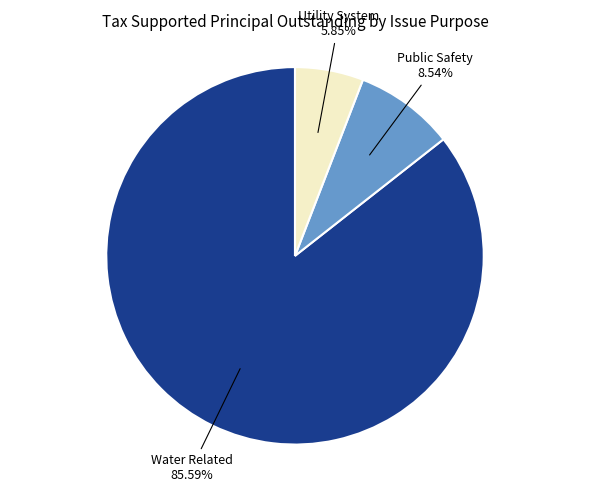

What percentage do Public Safety and Utility System together represent?

14.4%